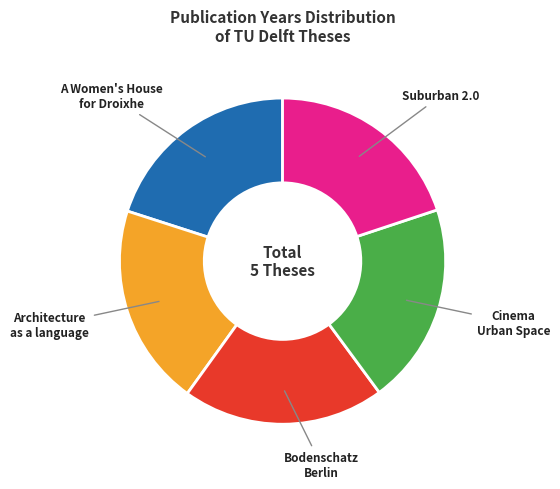

The Architecture as a language slice represents 20% of the pie. True or false?

True